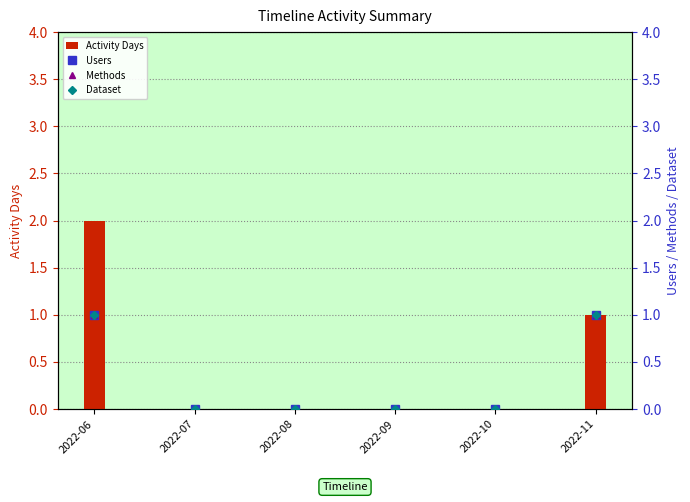

Does the chart contain stacked bars?

No